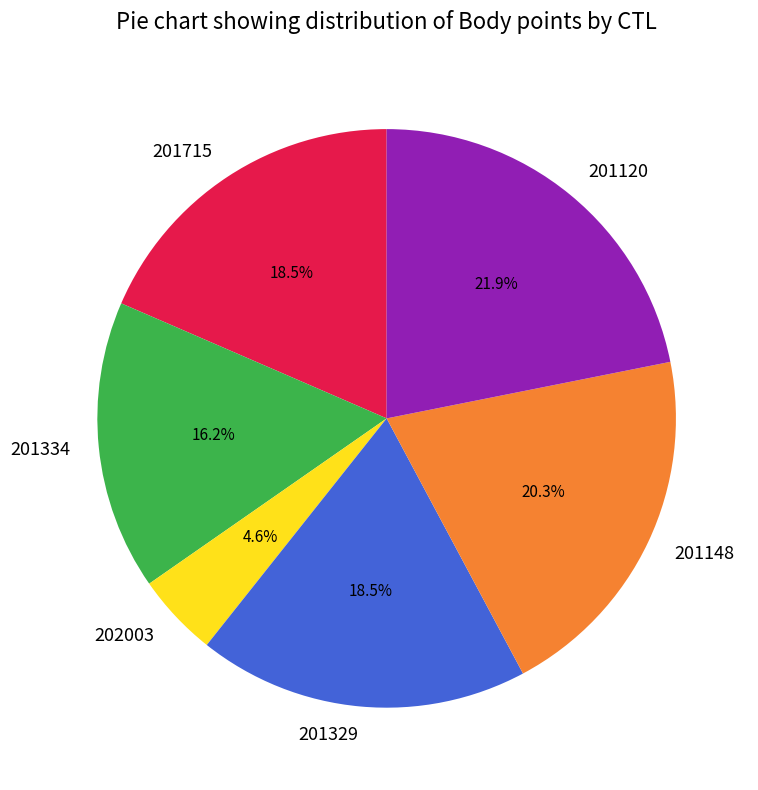

Approximately how many times larger is the value at 201334 compared to 201120?

0.7